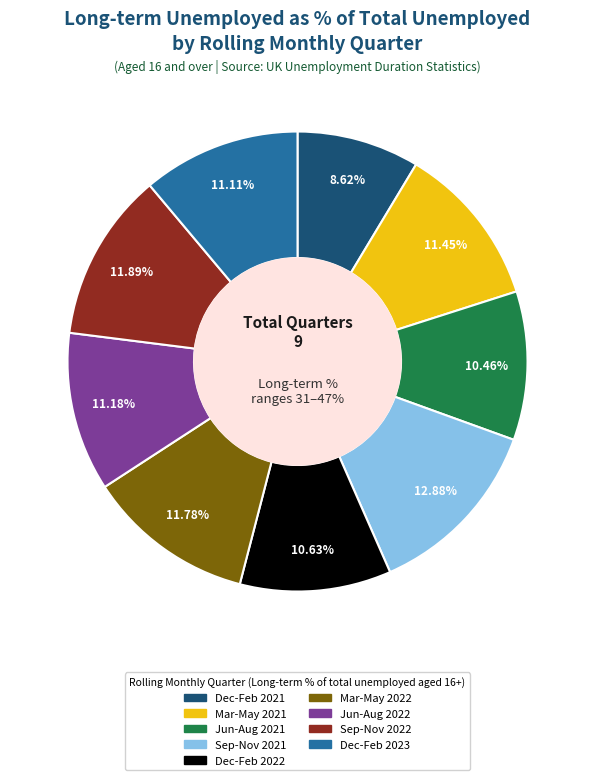

What percentage is the Dec-Feb 2022 slice, to the nearest percent?

11%